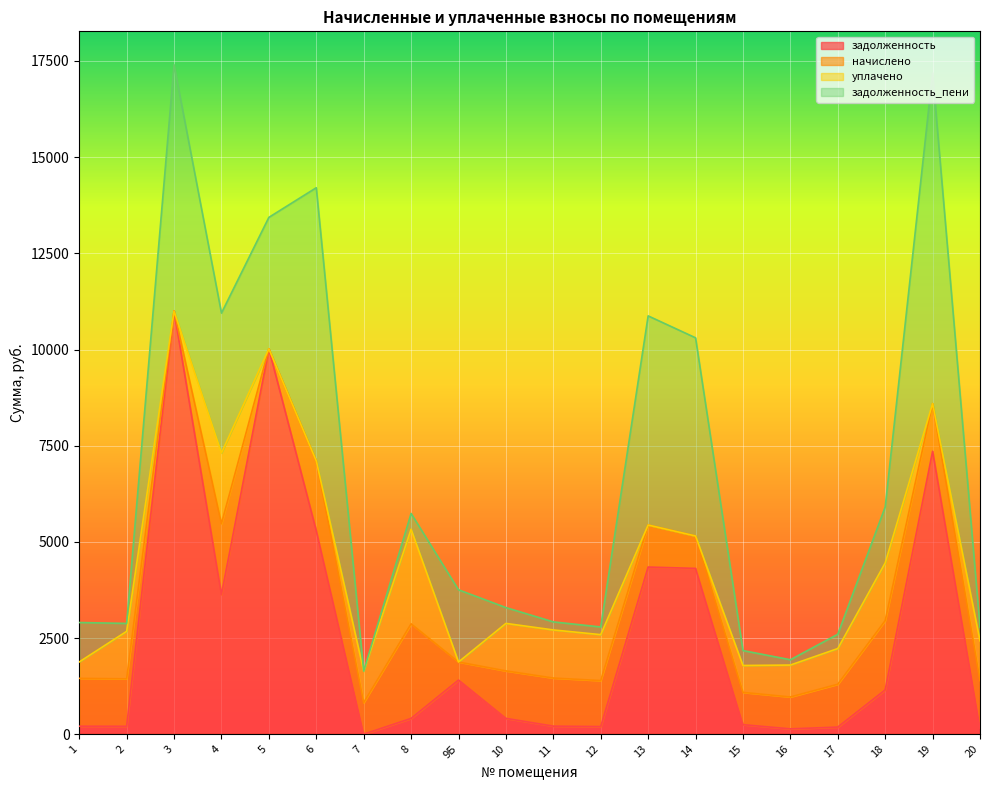

At how many categories does at least one series exceed 5089?

6